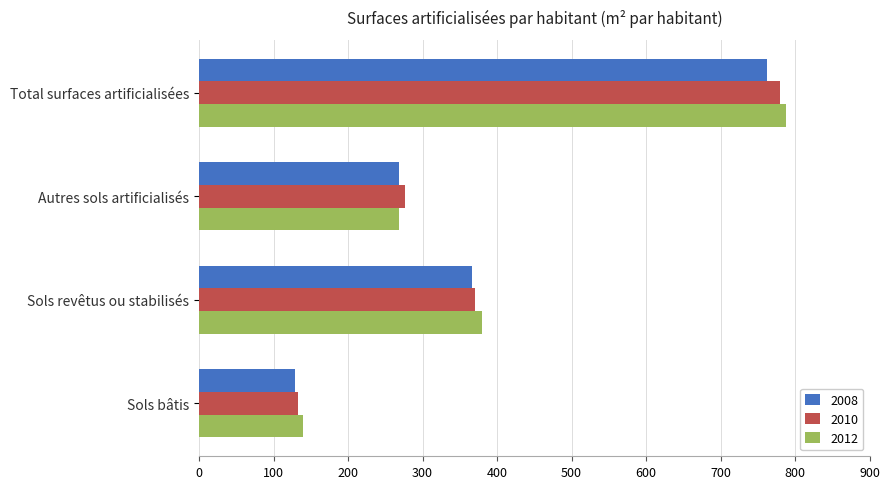

What is the greatest value displayed?

787.5